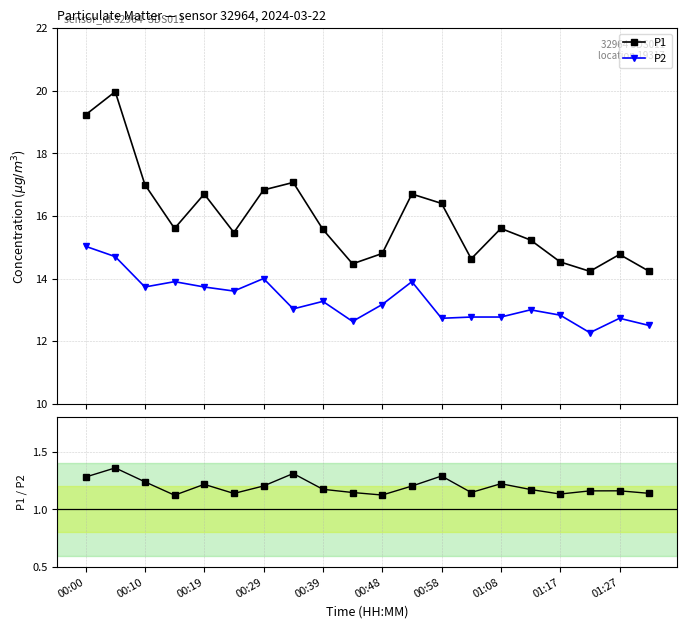

How many interior local valleys does the P1 series have?

5